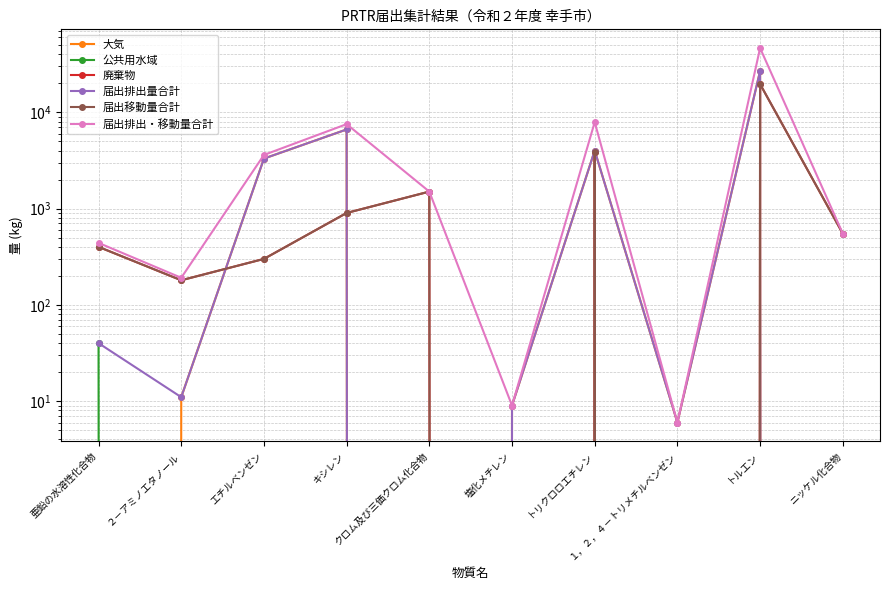

Does the chart have visible grid lines?

Yes